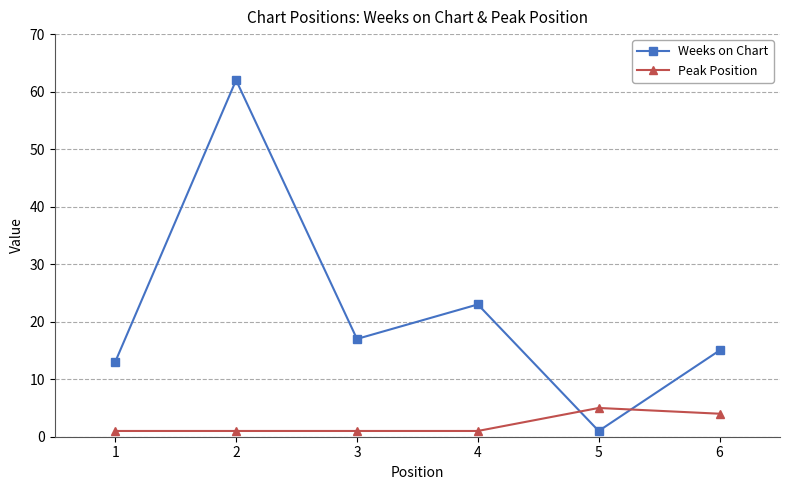

At which category does Weeks on Chart reach its first local valley?

3